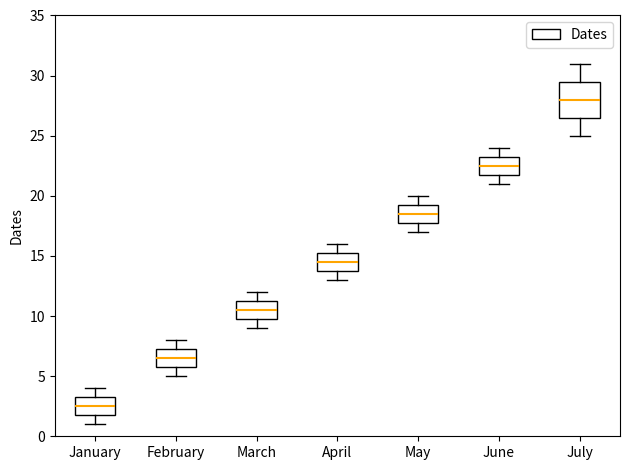

Reading left to right, read every box against the y-axis: the position of its median line, the range the box covers, and the ends of its whiskers. The values are not printed on the chart, so give them approximately, as read against the axis.

January: median 2.5, box 2.0 to 3.5, whiskers 1.0 to 4.0
February: median 6.5, box 6.0 to 7.5, whiskers 5.0 to 8.0
March: median 10.5, box 10.0 to 11.5, whiskers 9.0 to 12.0
April: median 14.5, box 14.0 to 15.5, whiskers 13.0 to 16.0
May: median 18.5, box 18.0 to 19.5, whiskers 17.0 to 20.0
June: median 22.5, box 22.0 to 23.5, whiskers 21.0 to 24.0
July: median 28.0, box 26.5 to 29.5, whiskers 25.0 to 31.0